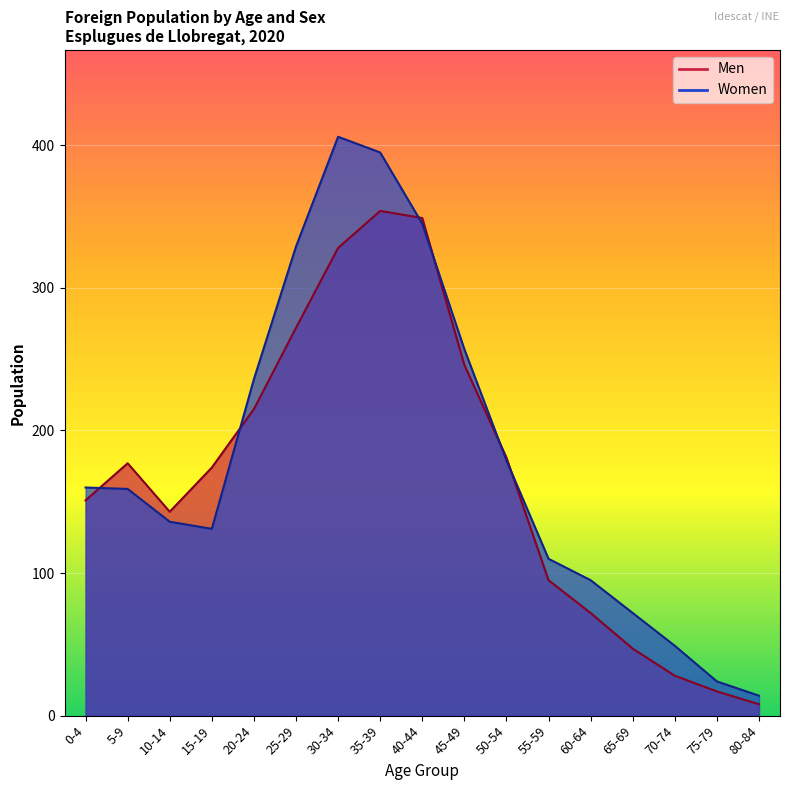

At which category is the sum across all series the highest?

35-39